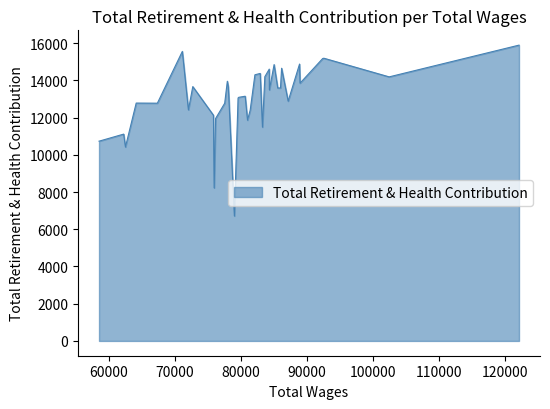

What is the change in value from 8 to 29?

-936